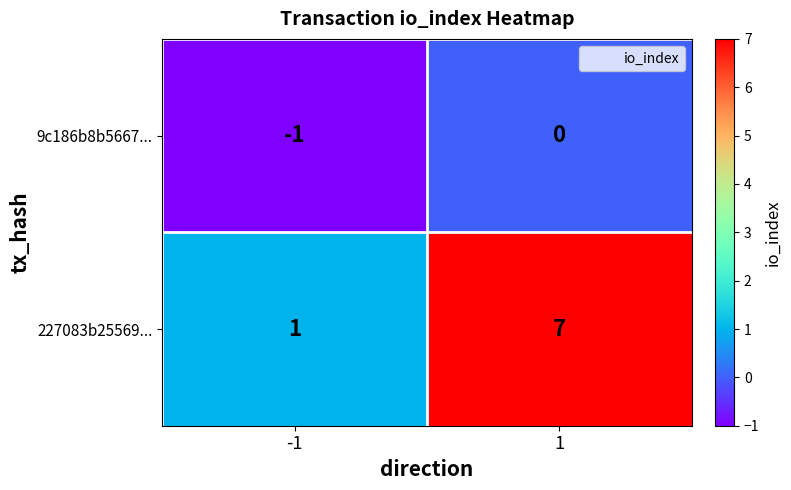

Which category has the highest value across all series?

1